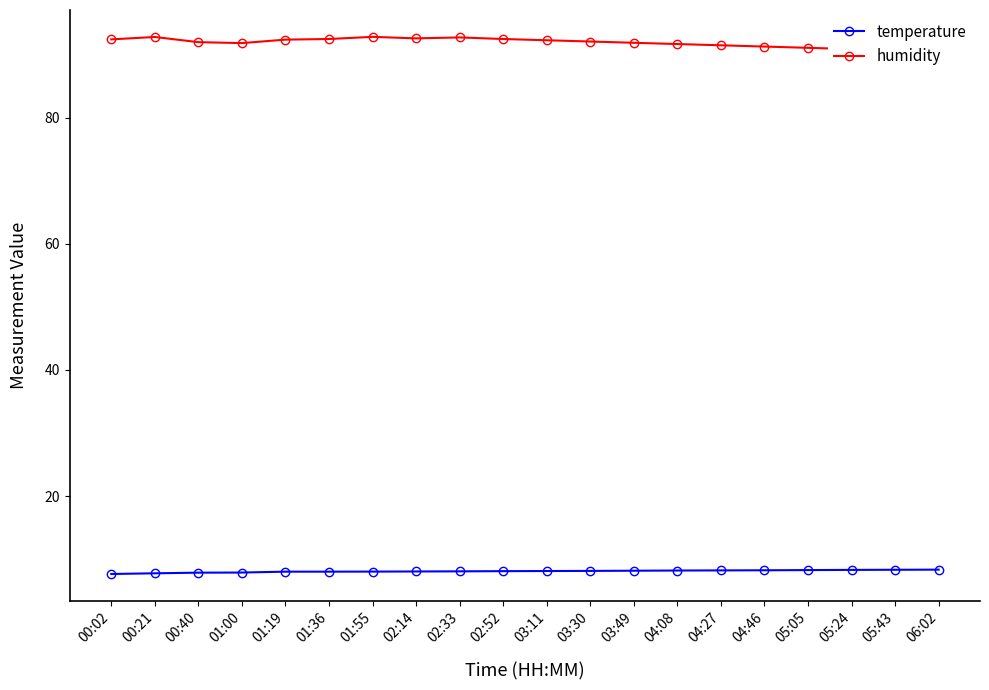

How many distinct data groups are displayed?

2